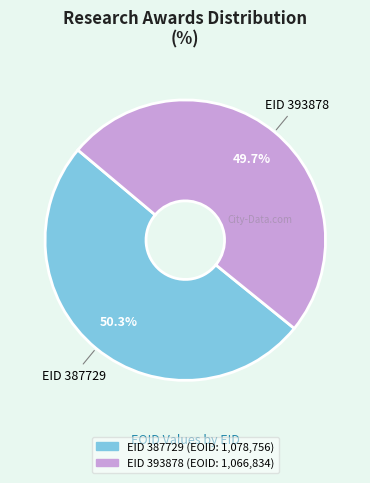

Does any single category account for the majority?

Yes